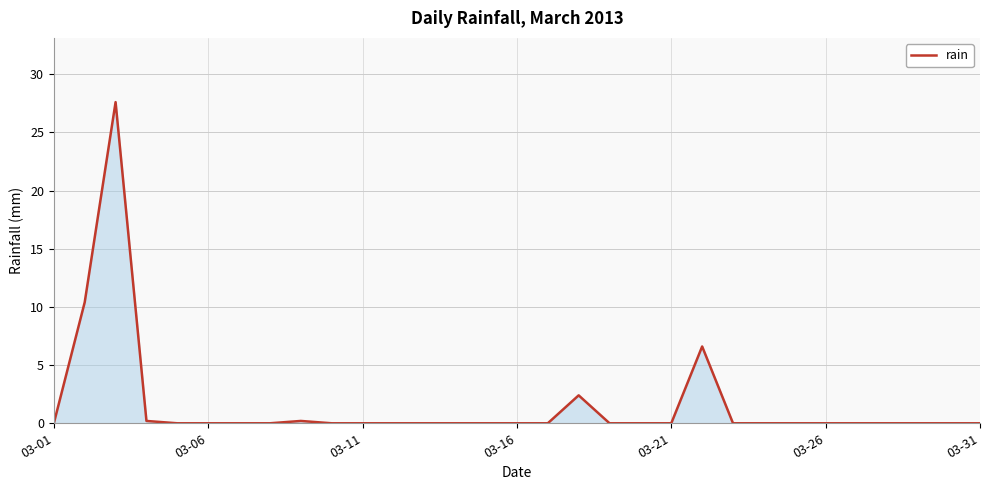

What is the difference between the maximum and minimum values?

27.6